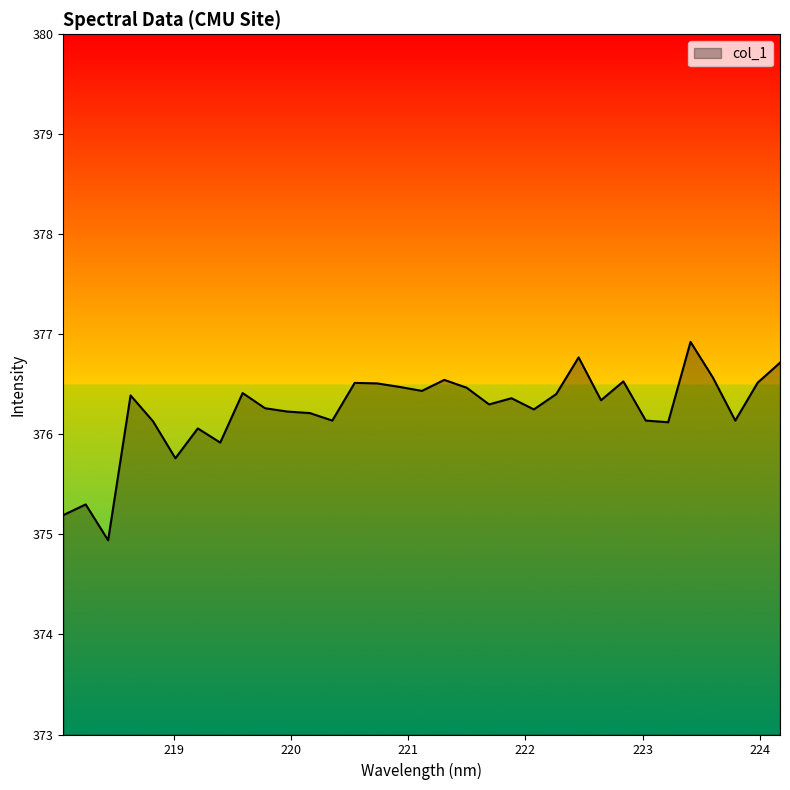

What is the maximum value shown in the chart?

376.9